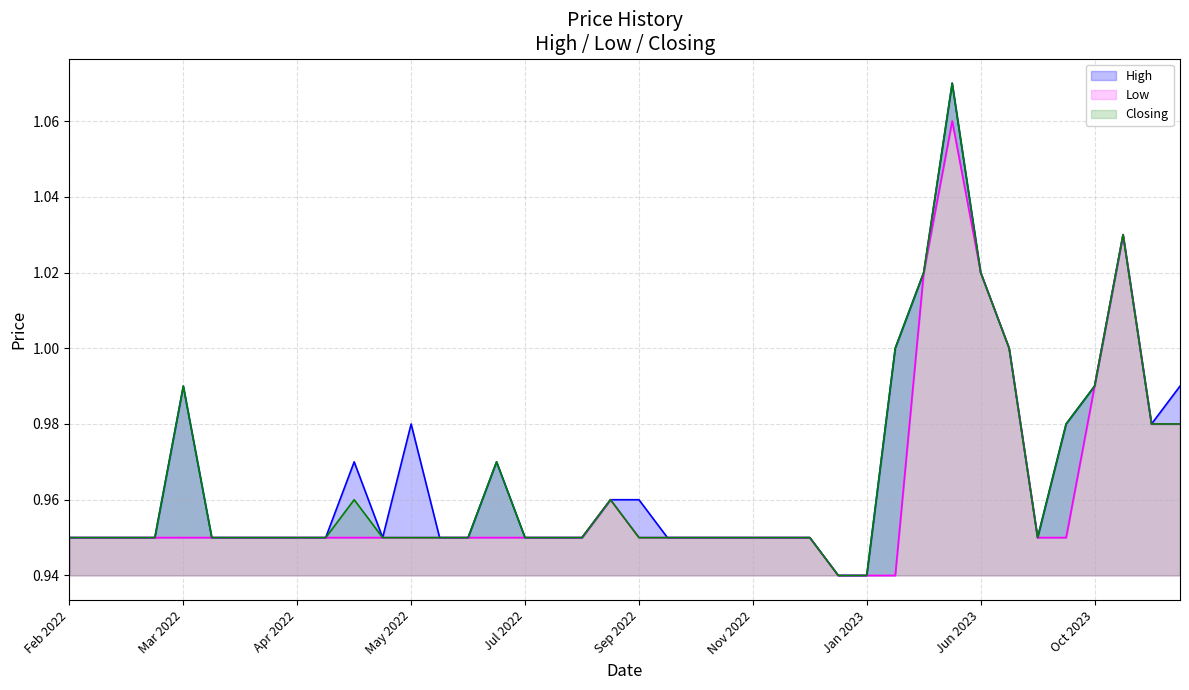

At which label does High reach its minimum?

15/01/2023